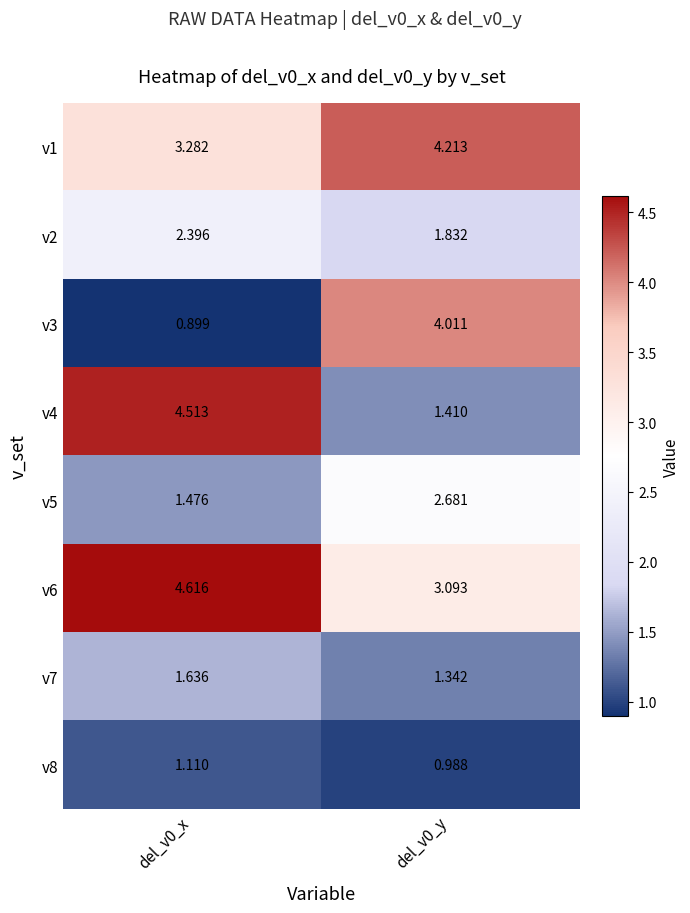

How many data points in v5 are above 2?

1